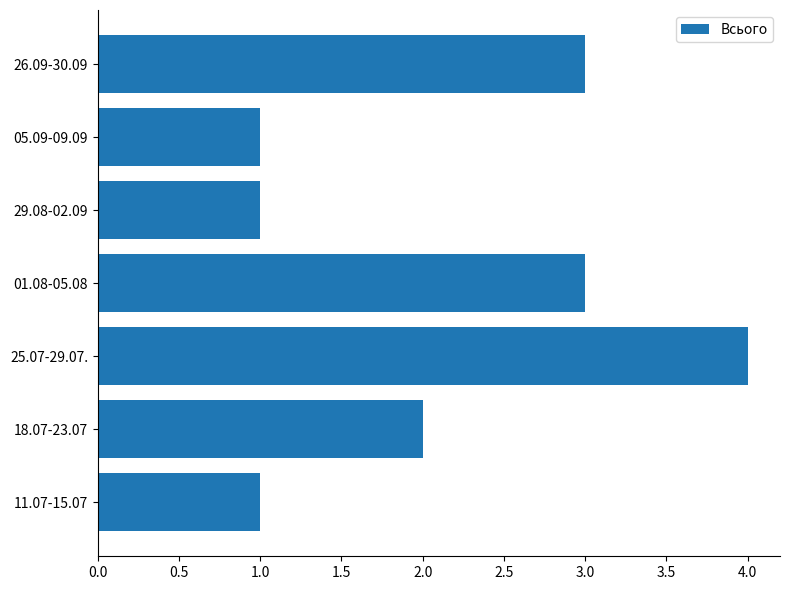

What is the smallest value displayed?

1